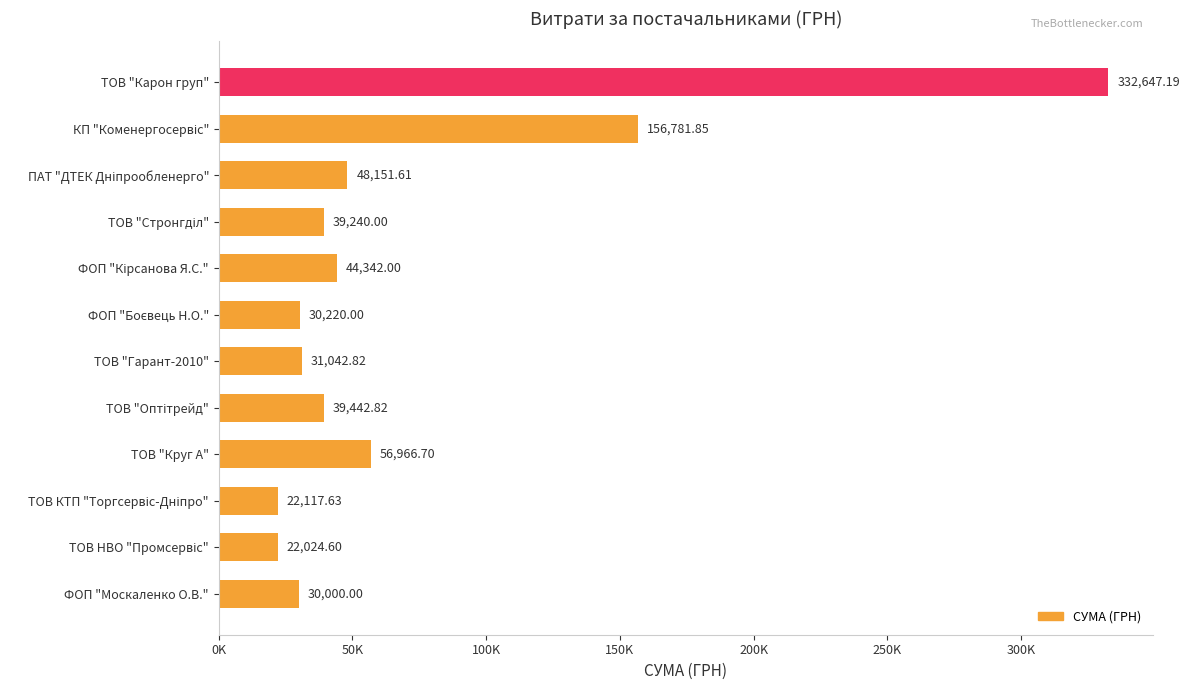

Does the chart contain any negative values?

No